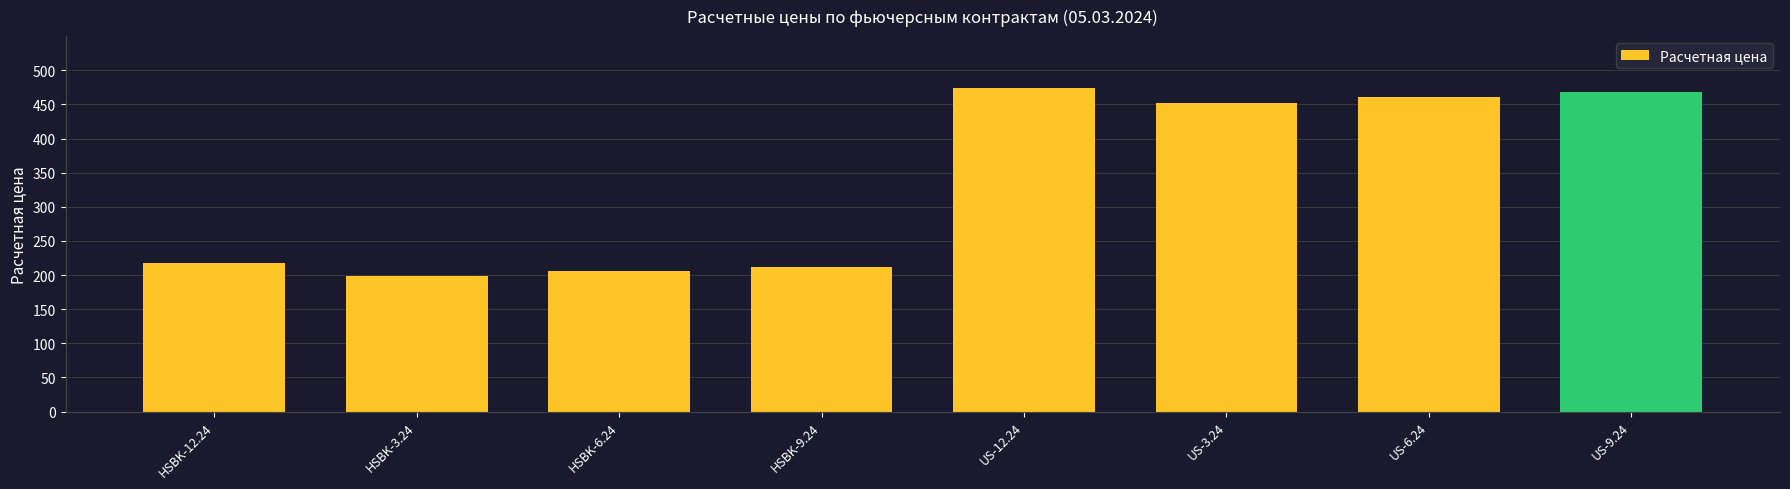

What is the label of the 2nd bar from the left?

HSBK-3.24